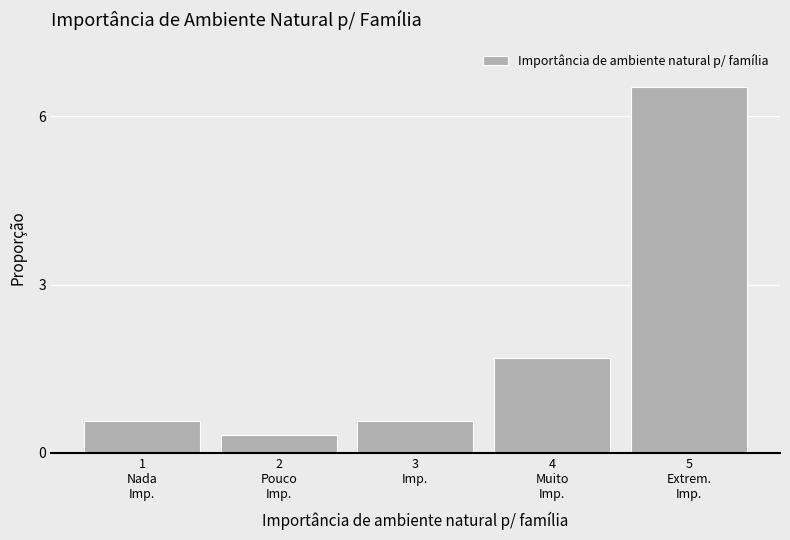

Reading right to left, extract all data points from this chart.

6.5	1.7	0.6	0.3	0.6